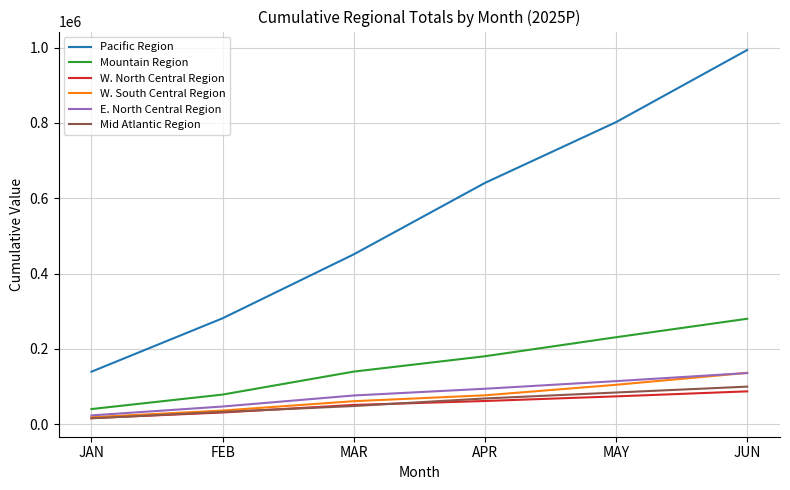

The value of Mid Atlantic Region at MAY is 27978.3. True or false?

False